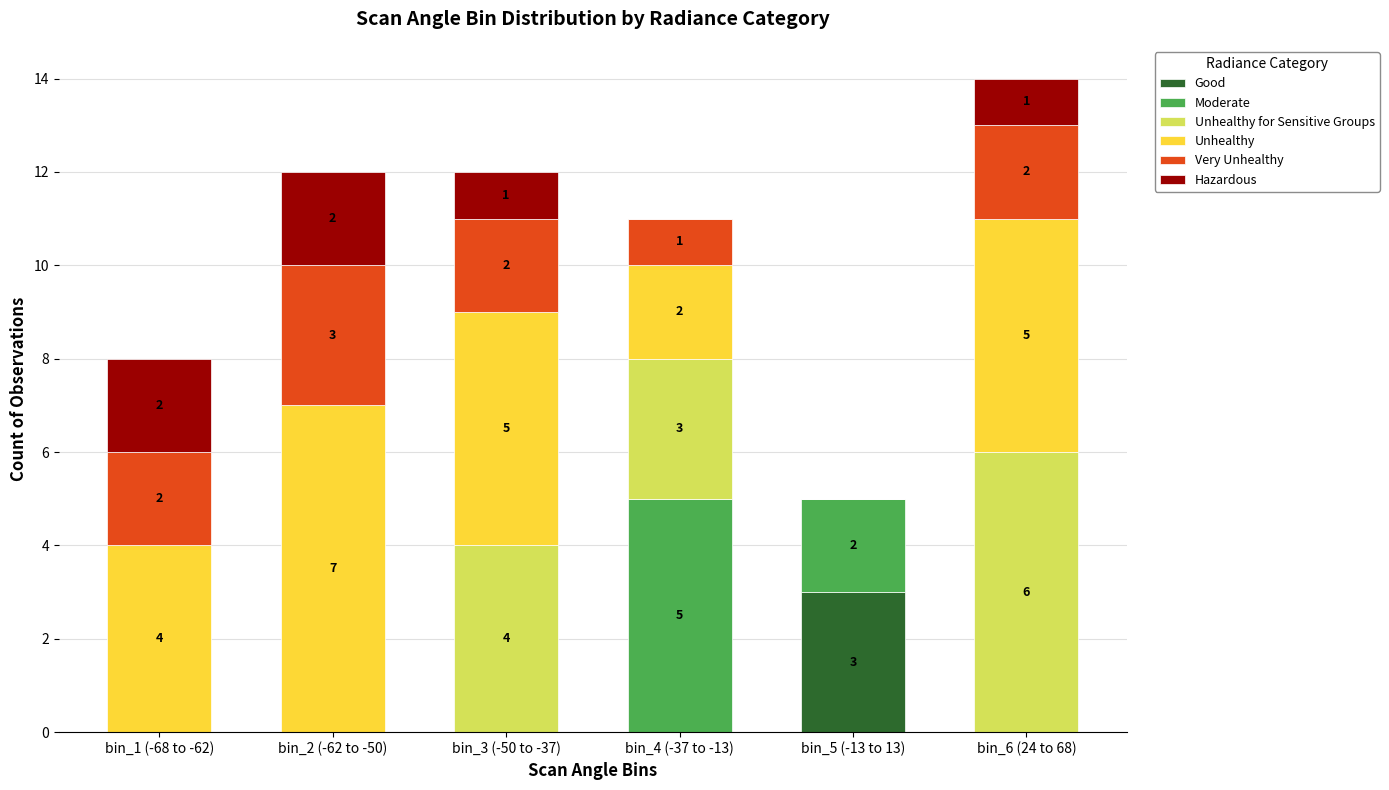

At which category is the sum across all series the highest?

bin_6 (24 to 68)